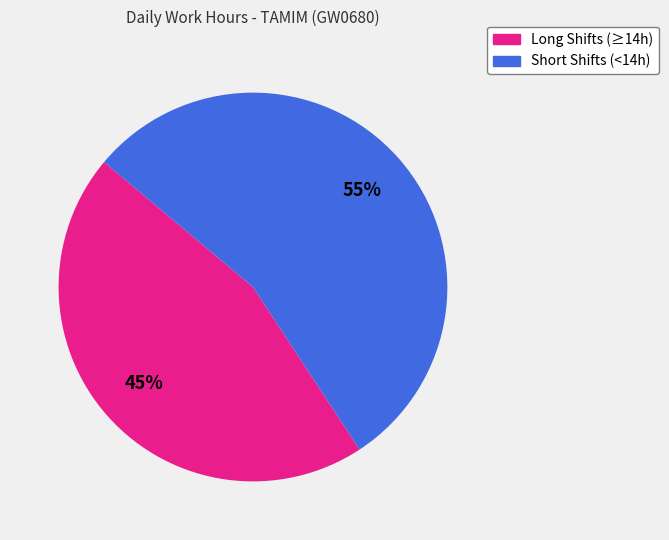

How many slices are in this pie chart?

2